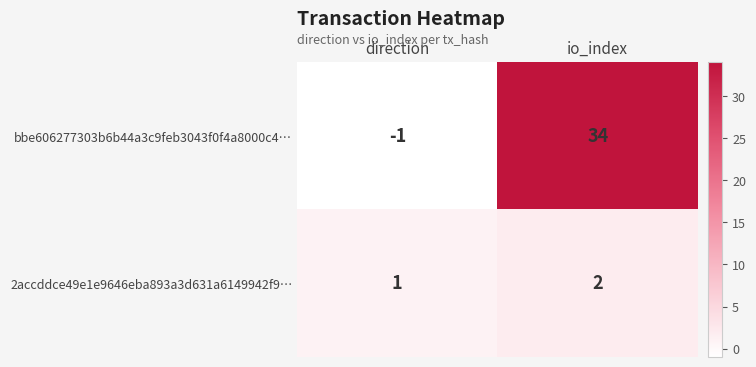

What is the sum of the 2accddce49e1e9646eba893a3d631a6149942f9… values at io_index and direction?

3